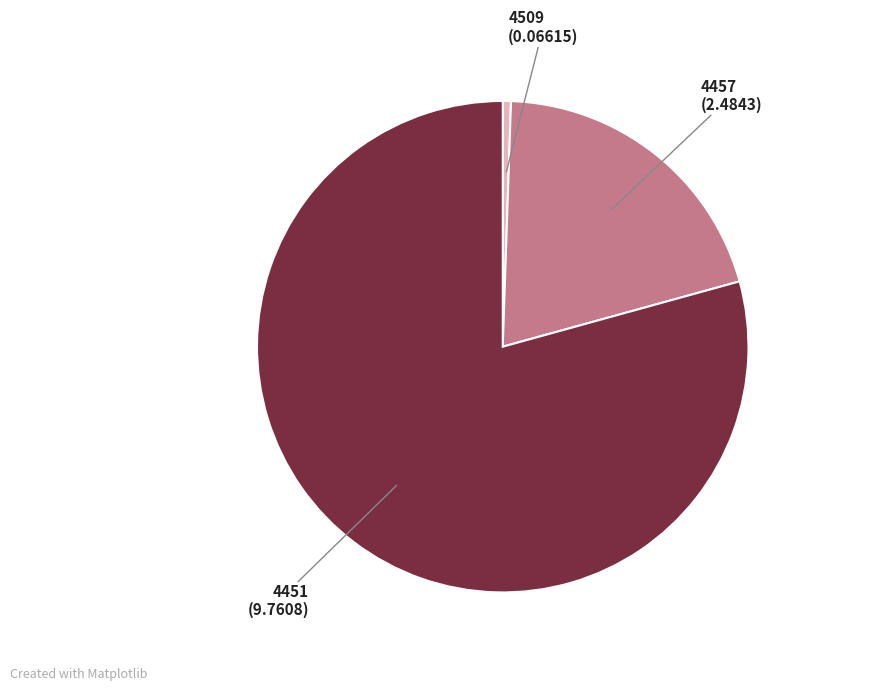

Does any single category account for the majority?

Yes